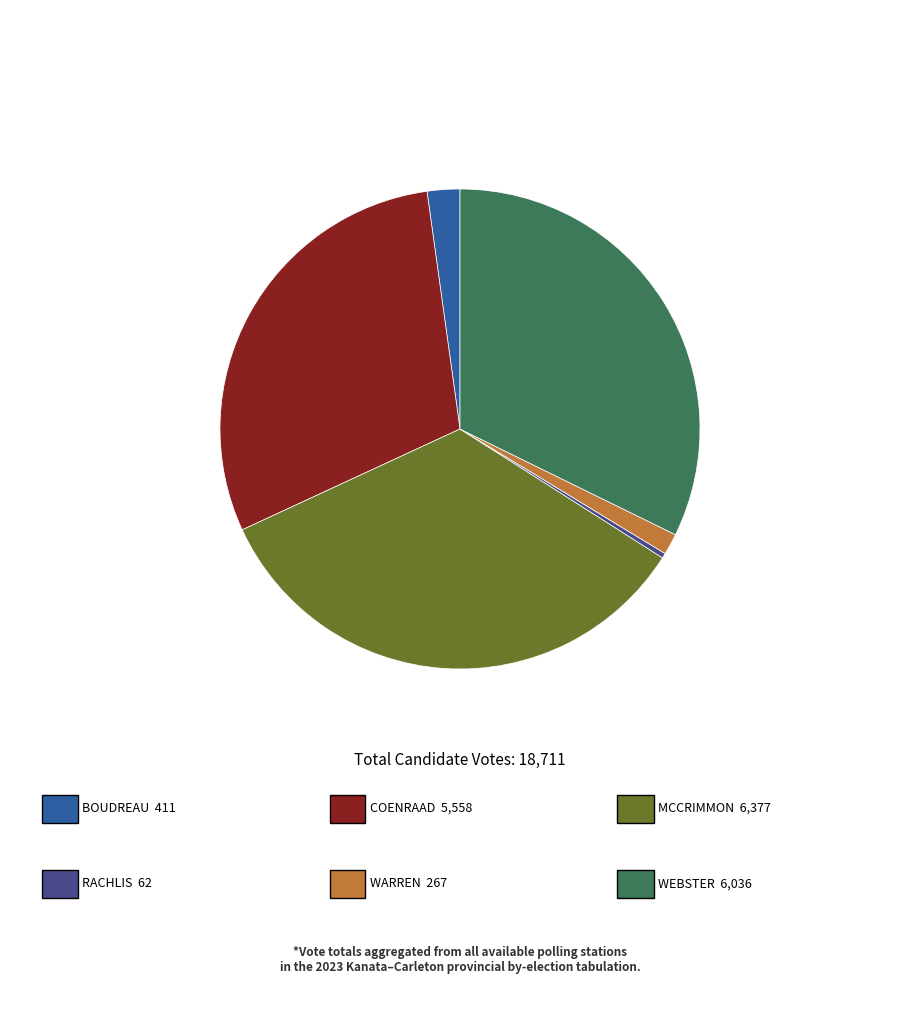

Is there any slice that represents more than half of the pie?

No